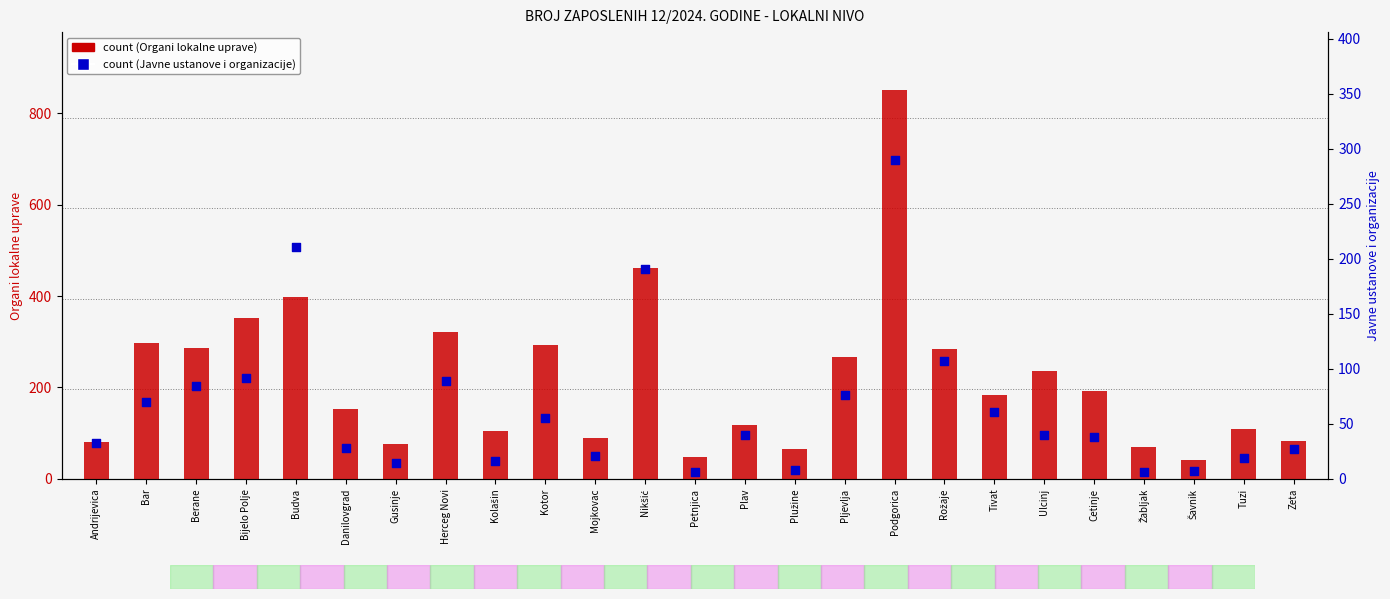

What is the total value across all series at Zeta?

109